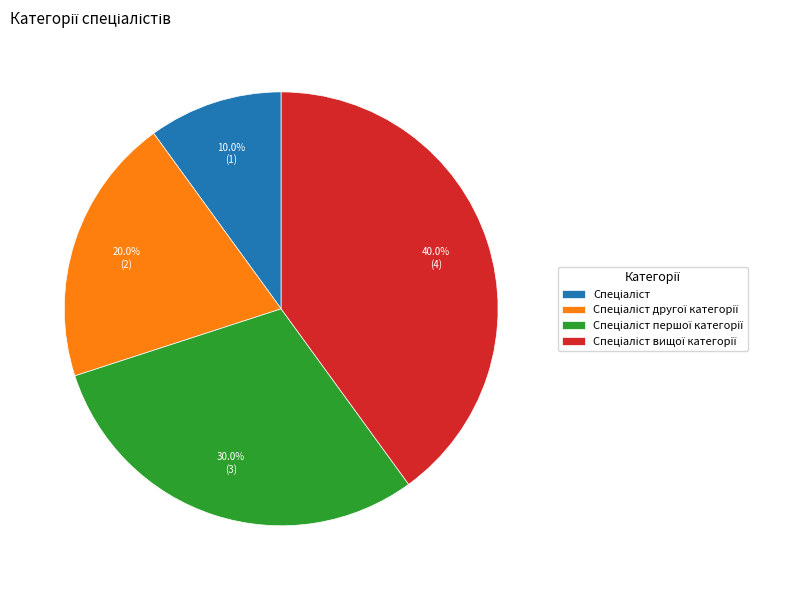

Is there a majority slice in this chart?

No